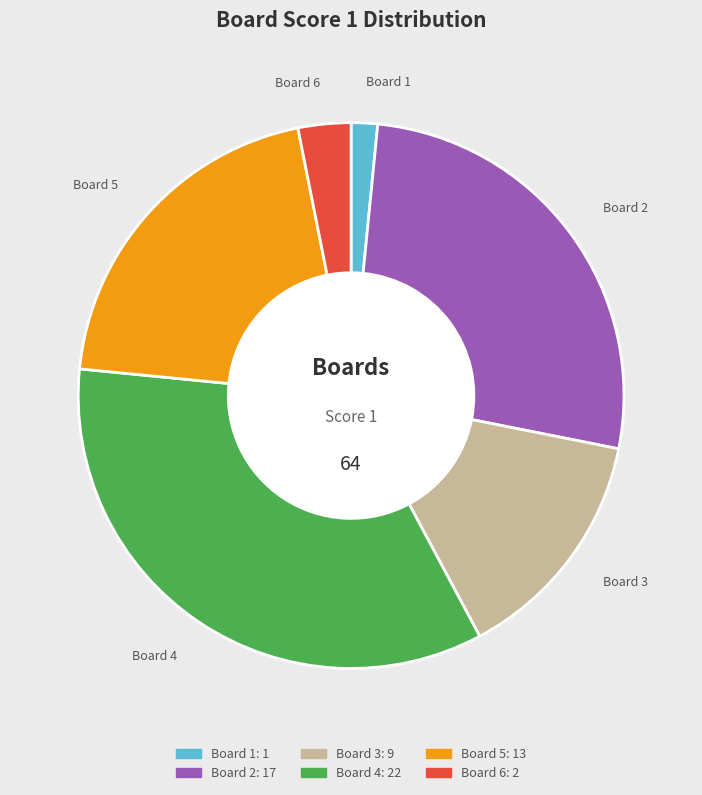

Is it true that Board 4 is 34% of the pie?

True